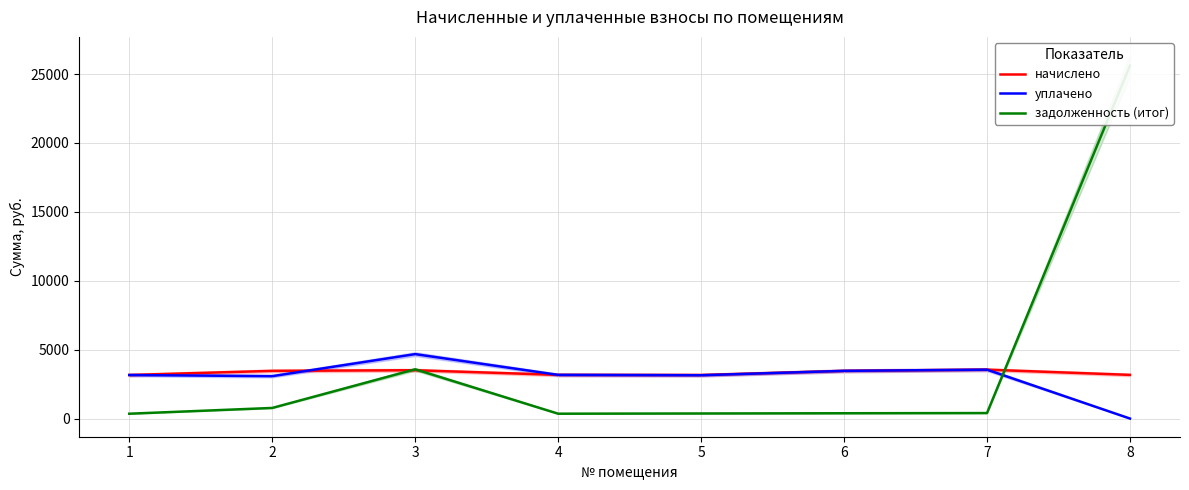

Between which two adjacent categories do задолженность (итог) and уплачено first intersect?

7 and 8